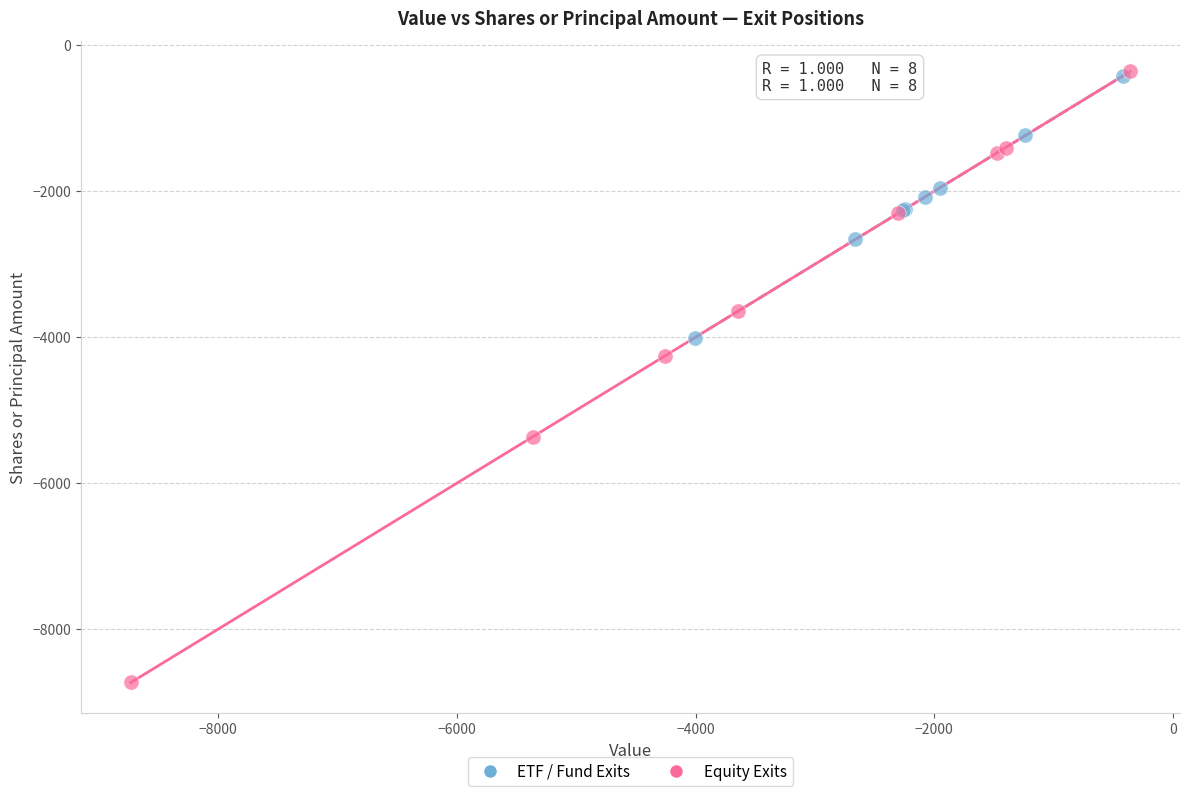

What are all the series names shown in the legend?

ETF / Fund Exits, Equity Exits